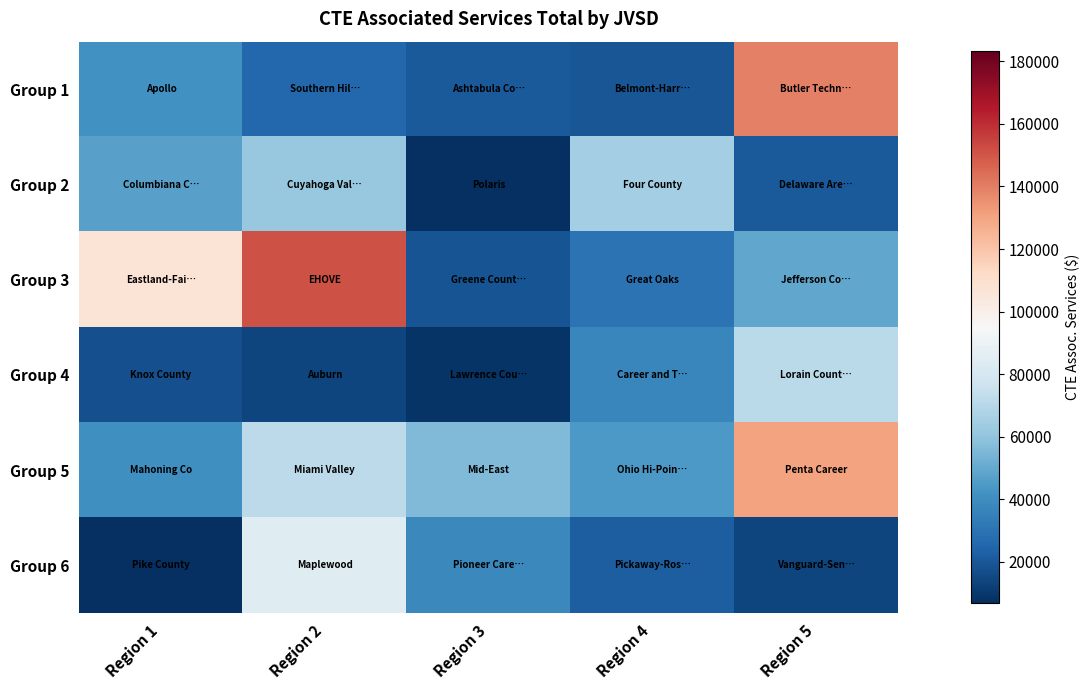

At which category is the sum across all series the highest?

Region 5